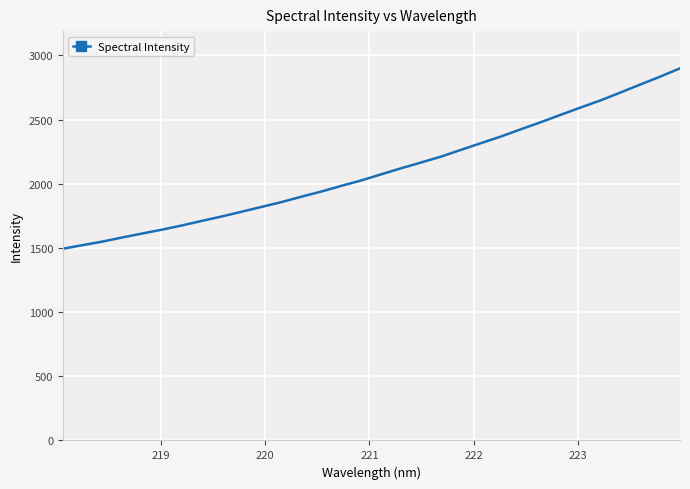

What is the smallest value displayed?

1493.8